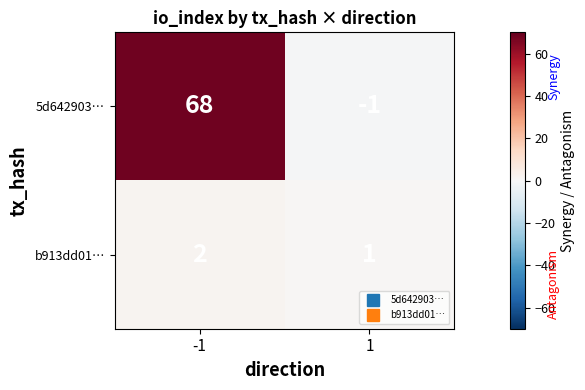

Count the number of data series in this chart.

2